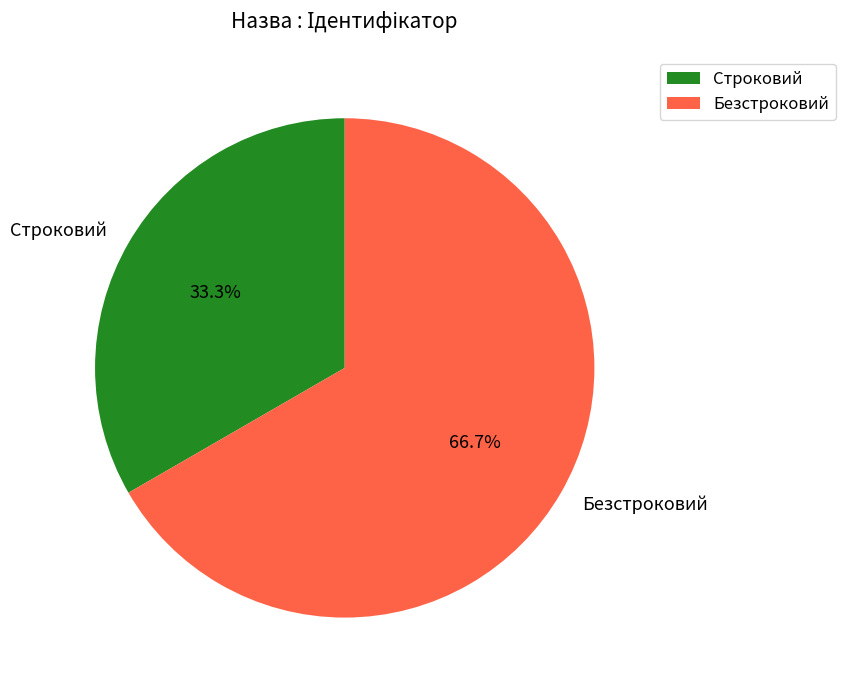

Rank the categories by value from highest to lowest.

Безстроковий, Строковий